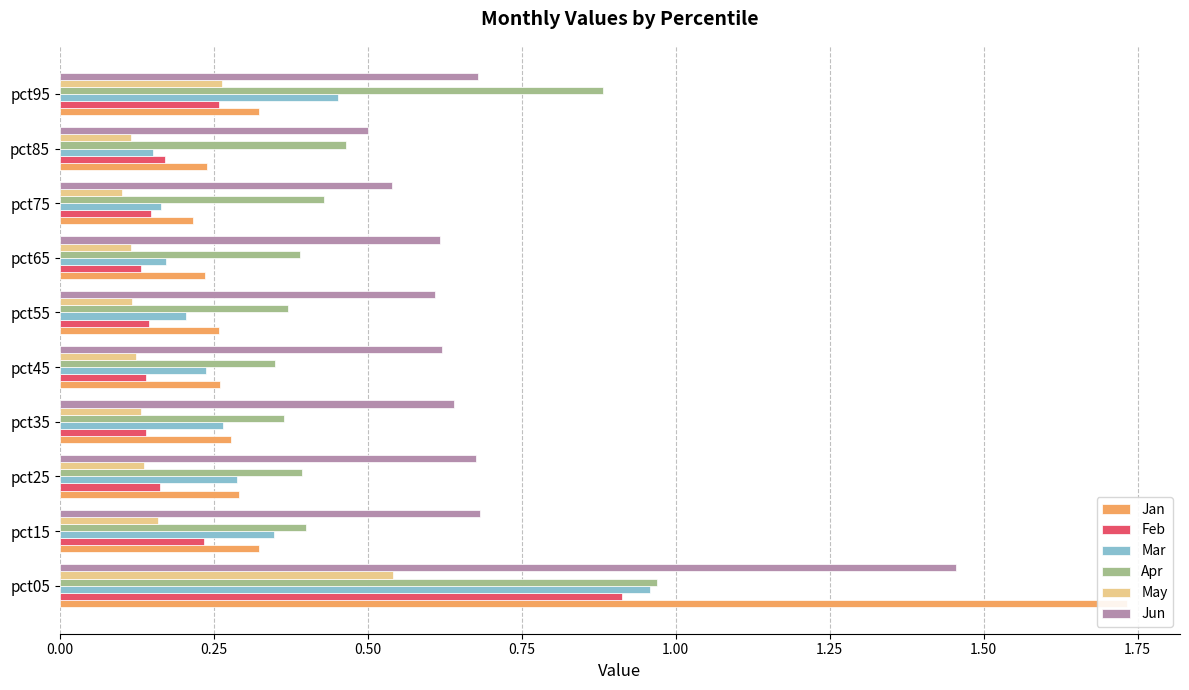

Is the value of Jan at pct75 greater than the value of Apr at pct75?

No